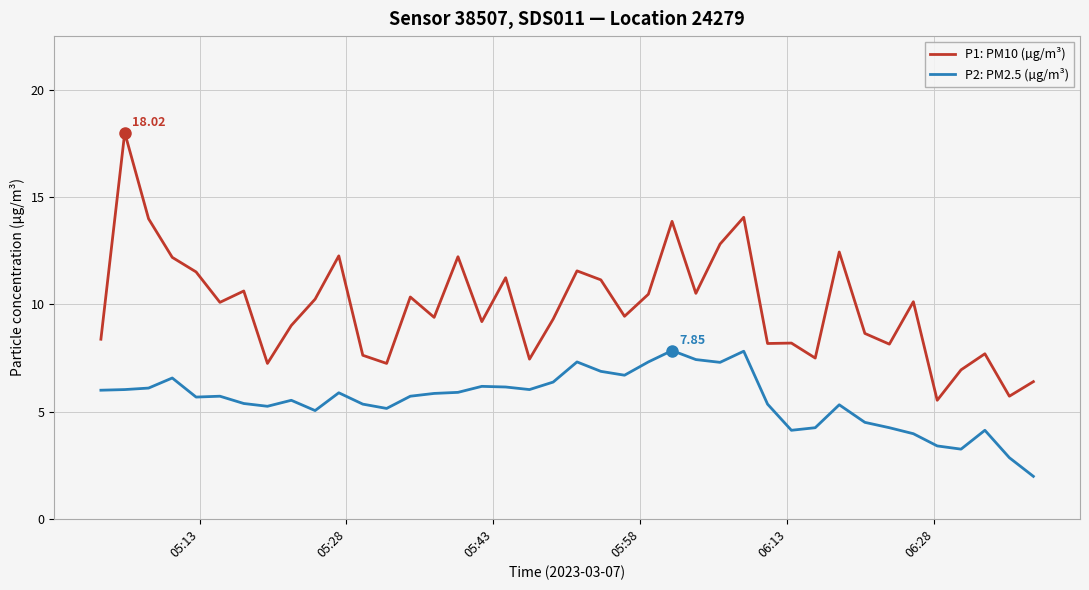

Which series has the largest total across all categories?

P1: PM10 (µg/m³)